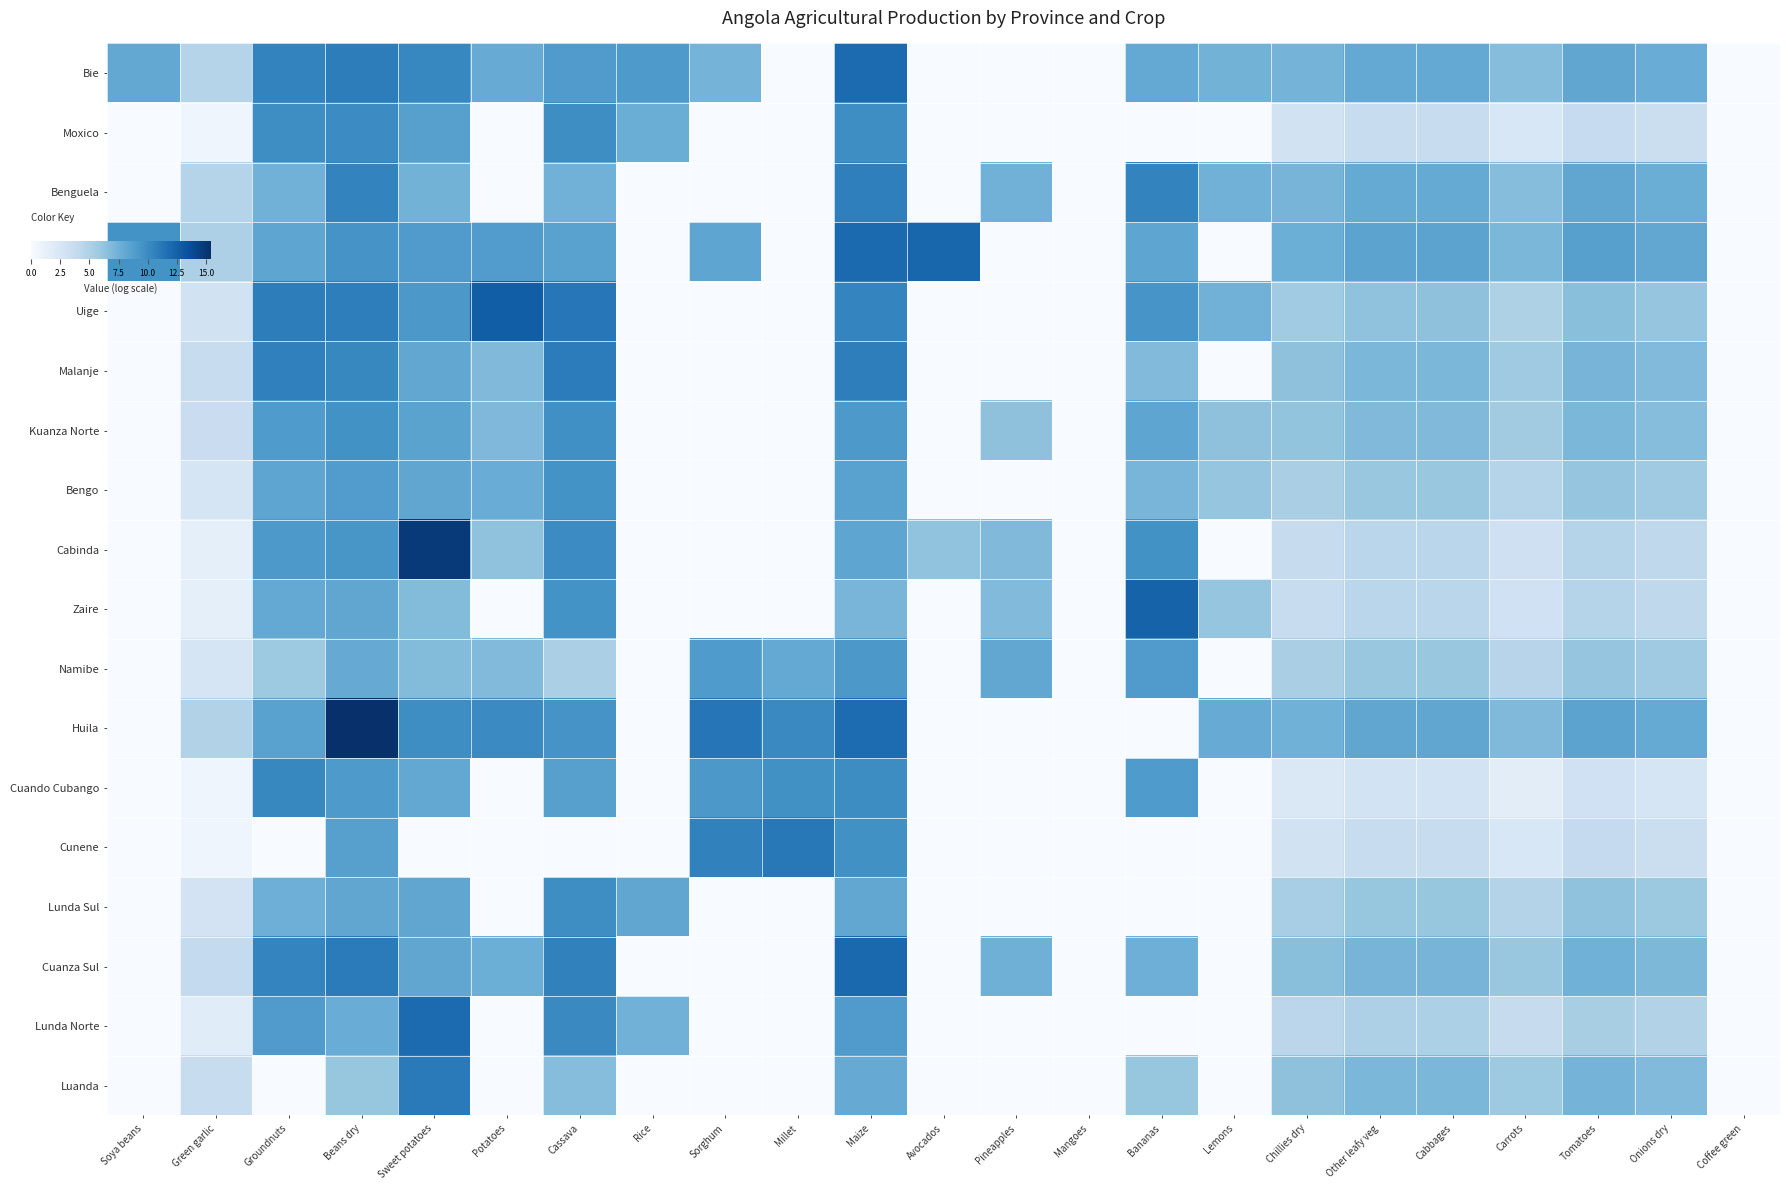

At Mangoes, list the series in order from largest to smallest.

Bie, Moxico, Benguela, Huambo, Uige, Malanje, Kuanza Norte, Bengo, Cabinda, Zaire, Namibe, Huila, Cuando Cubango, Cunene, Lunda Sul, Cuanza Sul, Lunda Norte, Luanda